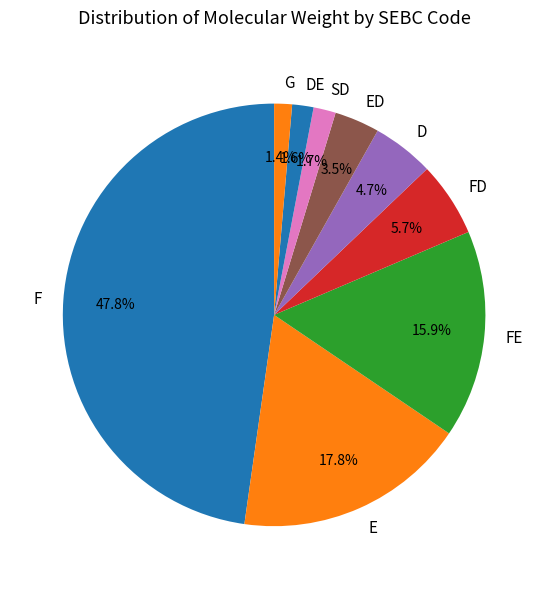

Approximately how many times larger is the value at DE compared to FD?

0.3